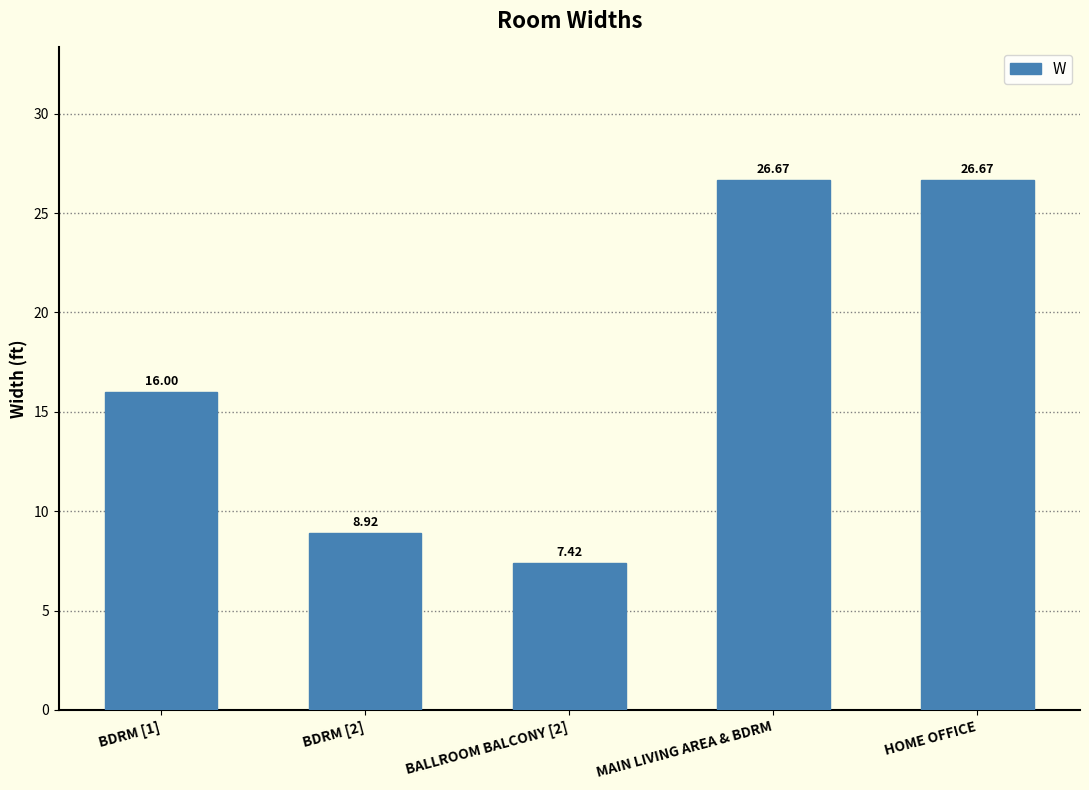

What is the change in value from BDRM [1] to HOME OFFICE?

+10.7